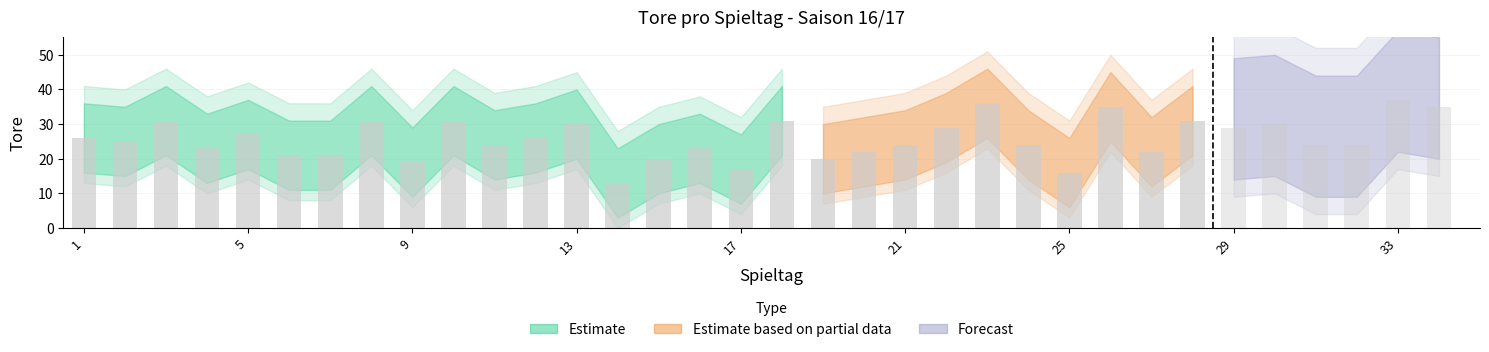

What is the sum of all Tore values?

877